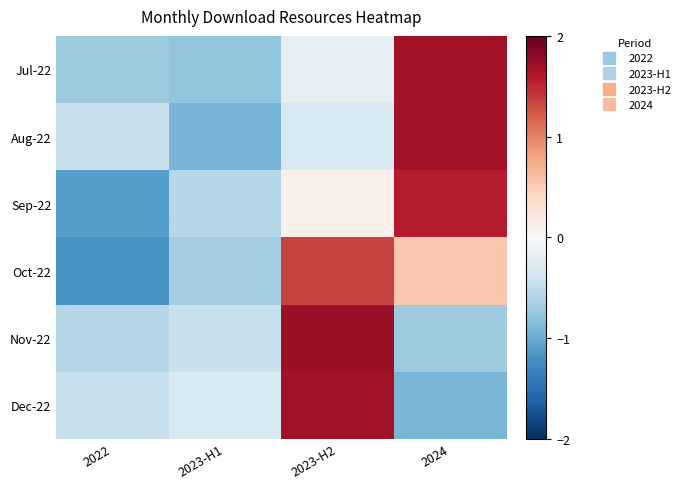

Reading left to right, what are all the values shown in this chart?

Jul-22: 2022=-0.7	2023-H1=-0.8	2023-H2=-0.2	2024=1.7
Aug-22: 2022=-0.4	2023-H1=-0.9	2023-H2=-0.3	2024=1.7
Sep-22: 2022=-1.1	2023-H1=-0.6	2023-H2=0.1	2024=1.6
Oct-22: 2022=-1.2	2023-H1=-0.7	2023-H2=1.3	2024=0.5
Nov-22: 2022=-0.6	2023-H1=-0.4	2023-H2=1.7	2024=-0.7
Dec-22: 2022=-0.5	2023-H1=-0.3	2023-H2=1.7	2024=-0.9